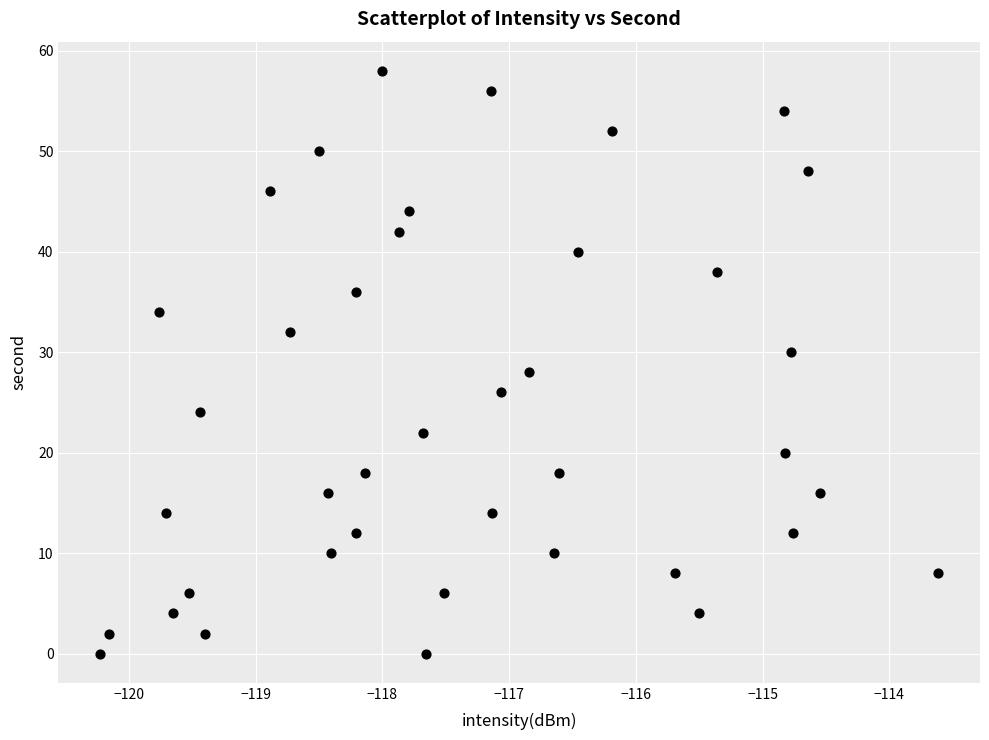

What is the range of Y values (max minus min)?

58